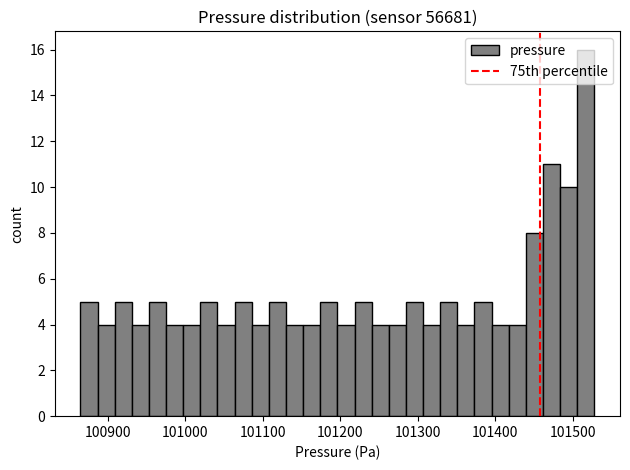

Read against the x-axis, roughly where is the centre of the tallest bar?

101520